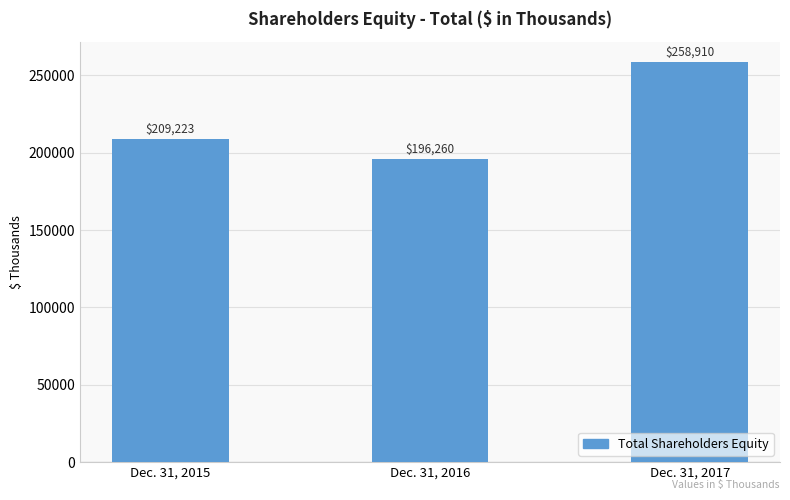

True or false: the data shows 135251 at Dec. 31, 2016.

False